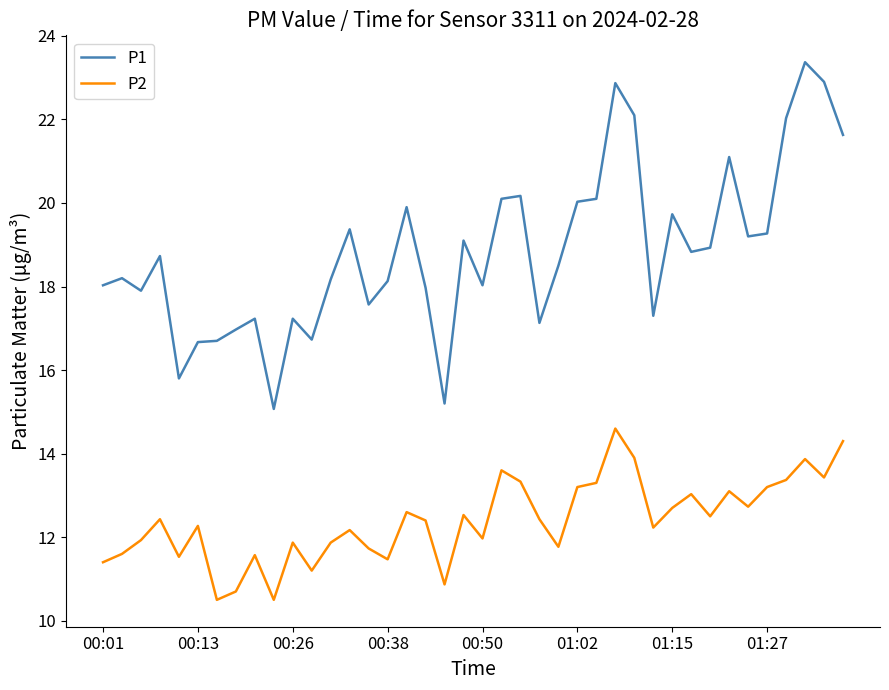

What is the sum of all P2 values?

495.7